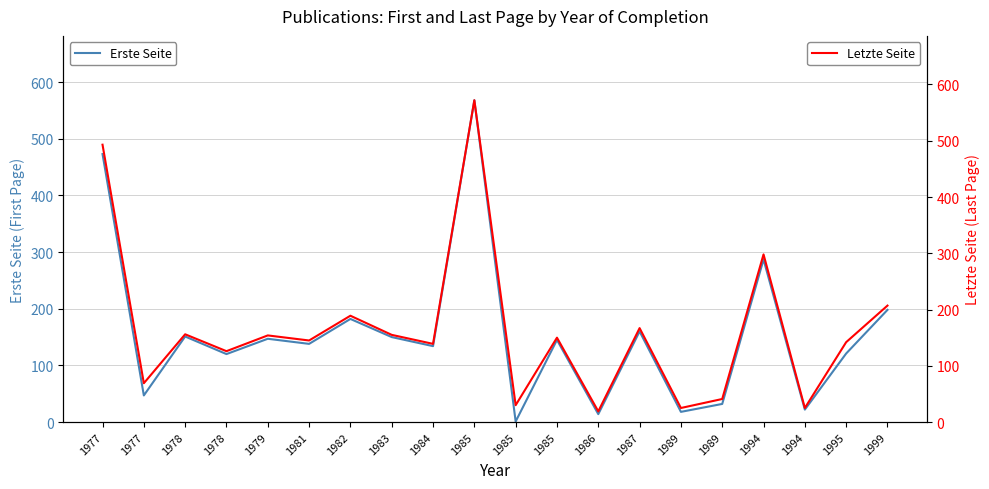

True or false: Letzte Seite and Erste Seite intersect in this chart.

False